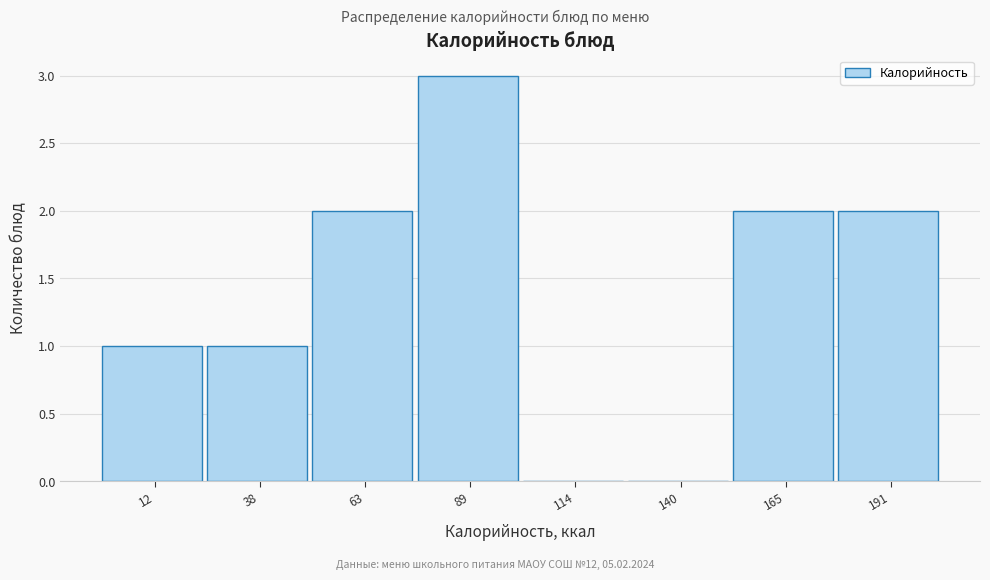

Reading right to left, transcribe all the data shown in this chart.

191=2	165=2	140=0	114=0	89=3	63=2	38=1	12=1